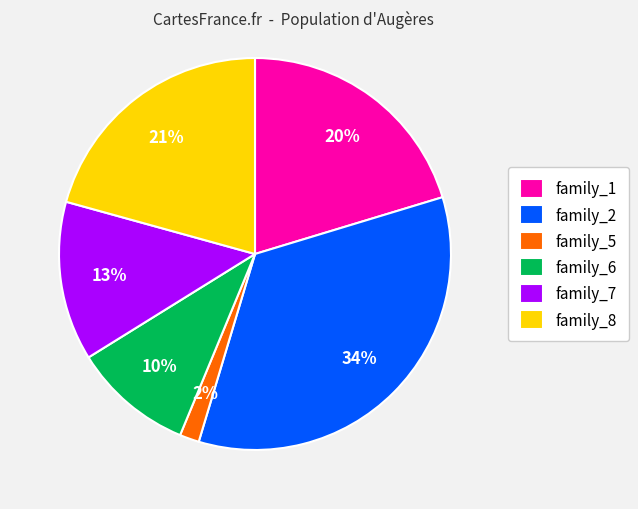

Which category has the biggest portion of the pie?

family_2